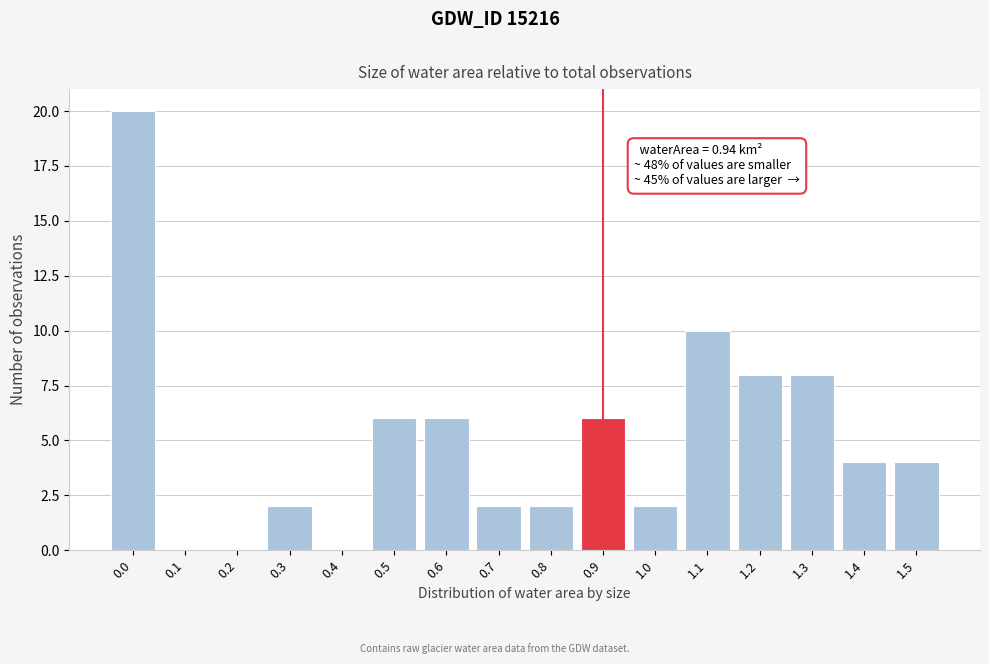

Reading right to left, extract all data points from this chart.

1.5=4	1.4=4	1.3=8	1.2=8	1.1=10	1.0=2	0.9=6	0.8=2	0.7=2	0.6=6	0.5=6	0.4=0	0.3=2	0.2=0	0.1=0	0.0=20